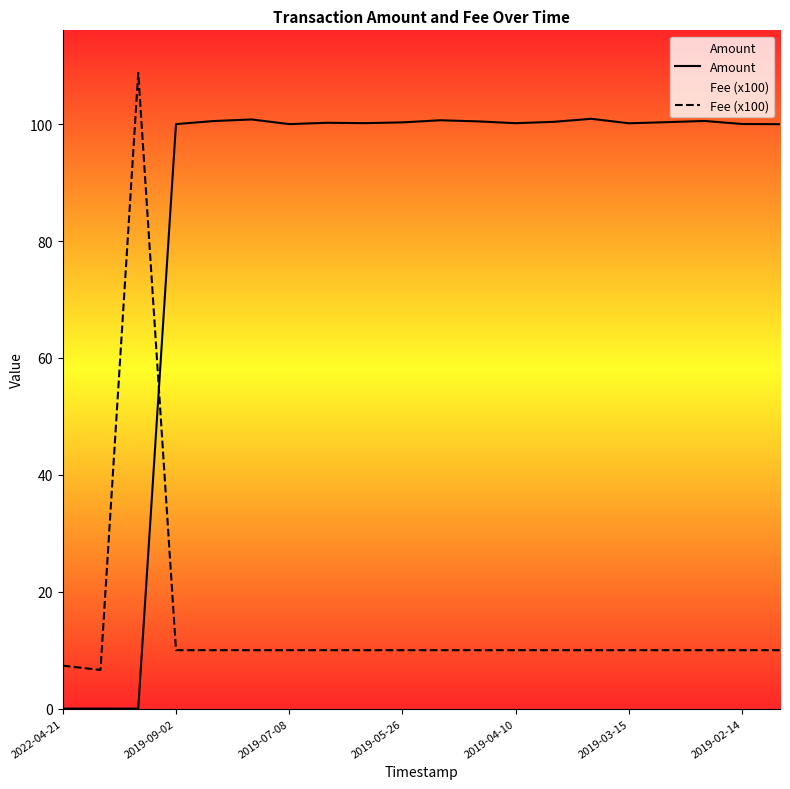

List the series in order of their peak value, highest first.

Fee (x100), Amount